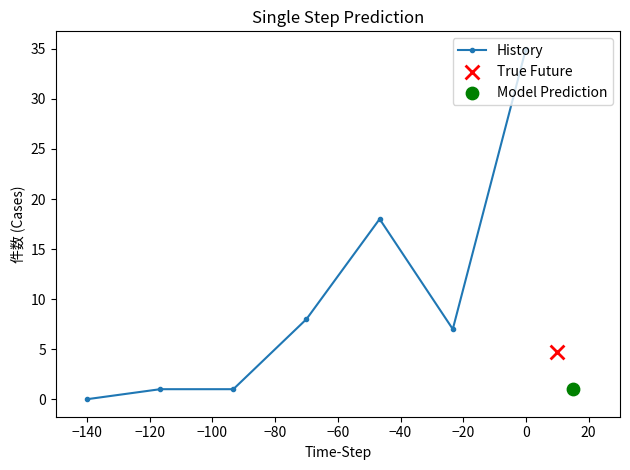

At which label does History reach its minimum?

−140